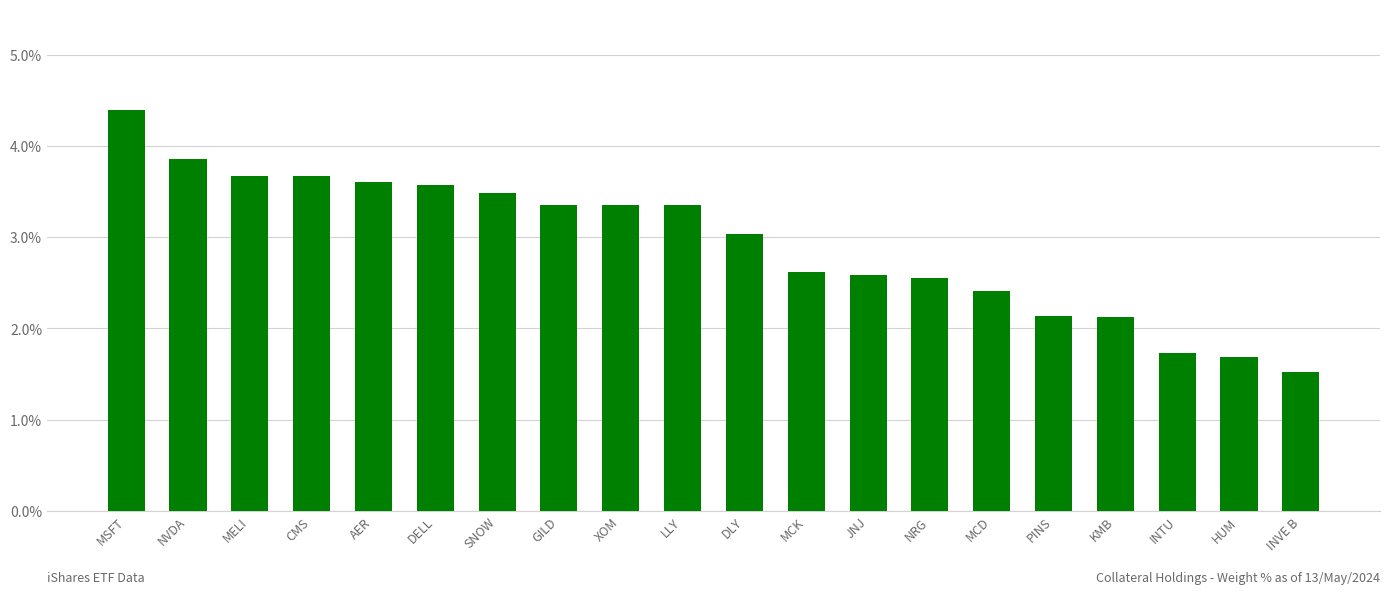

The value at MELI is 3.7. True or false?

True